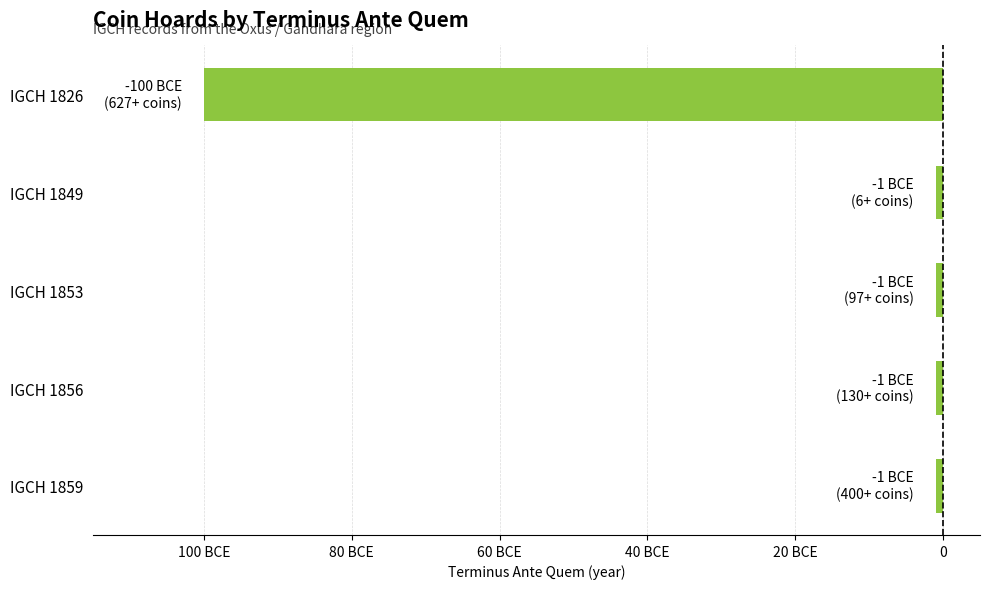

Are the bars horizontal?

Yes